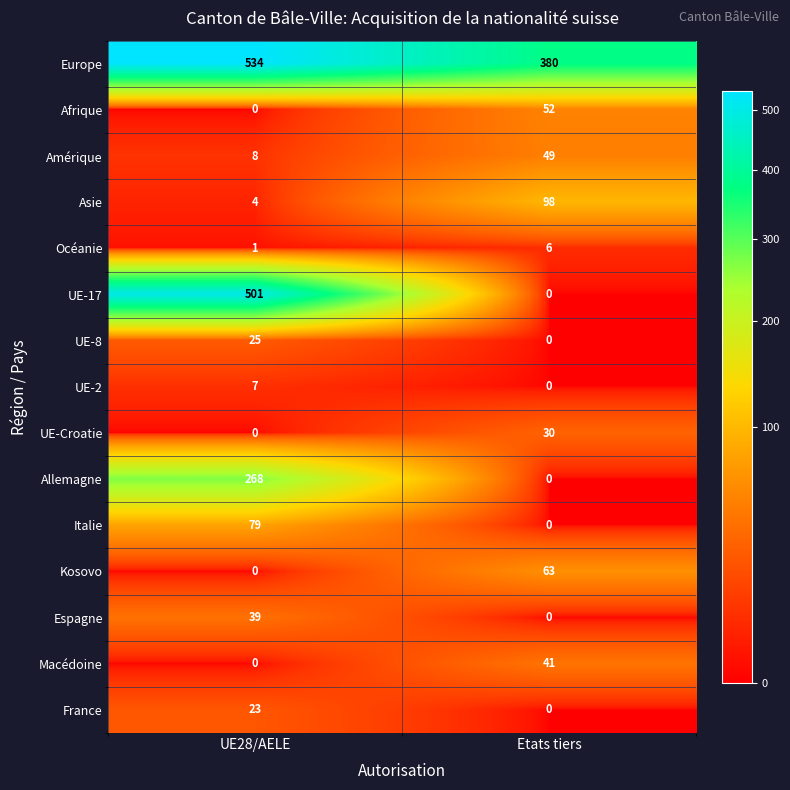

What is the approximate value of Europe at UE28/AELE?

534